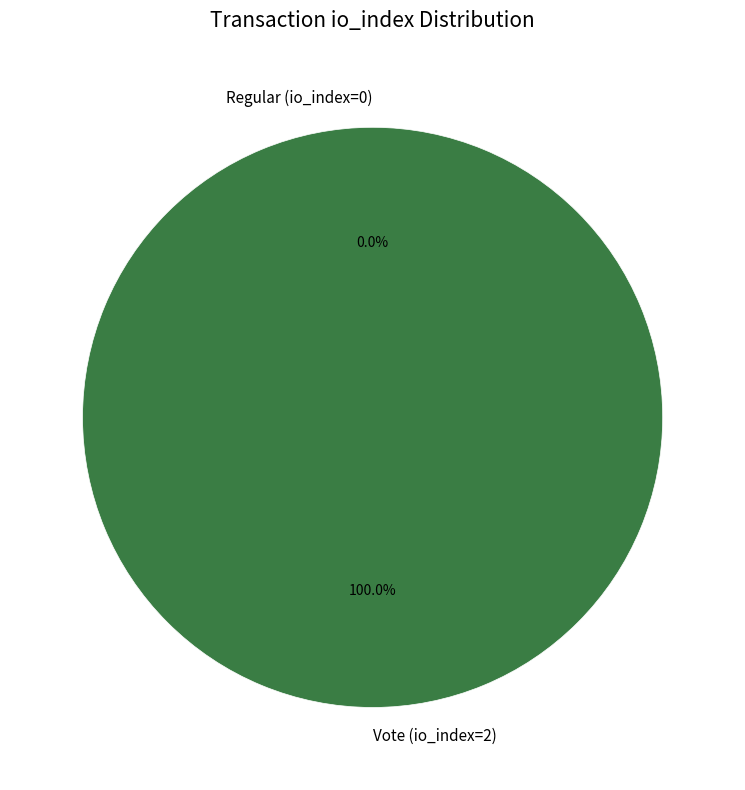

What is the smallest slice in the pie chart?

Regular (io_index=0)